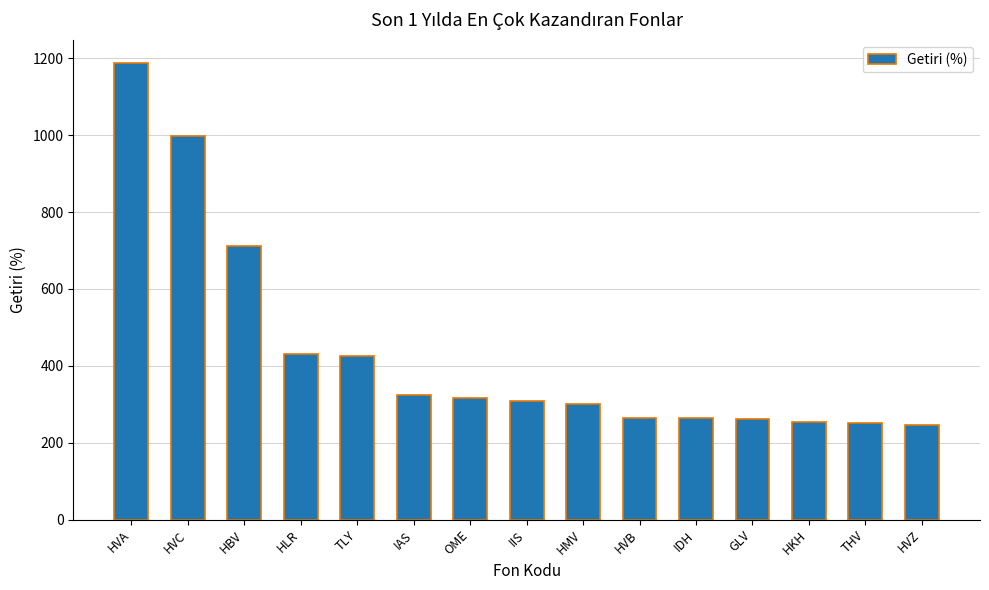

What is the smallest value displayed?

245.8